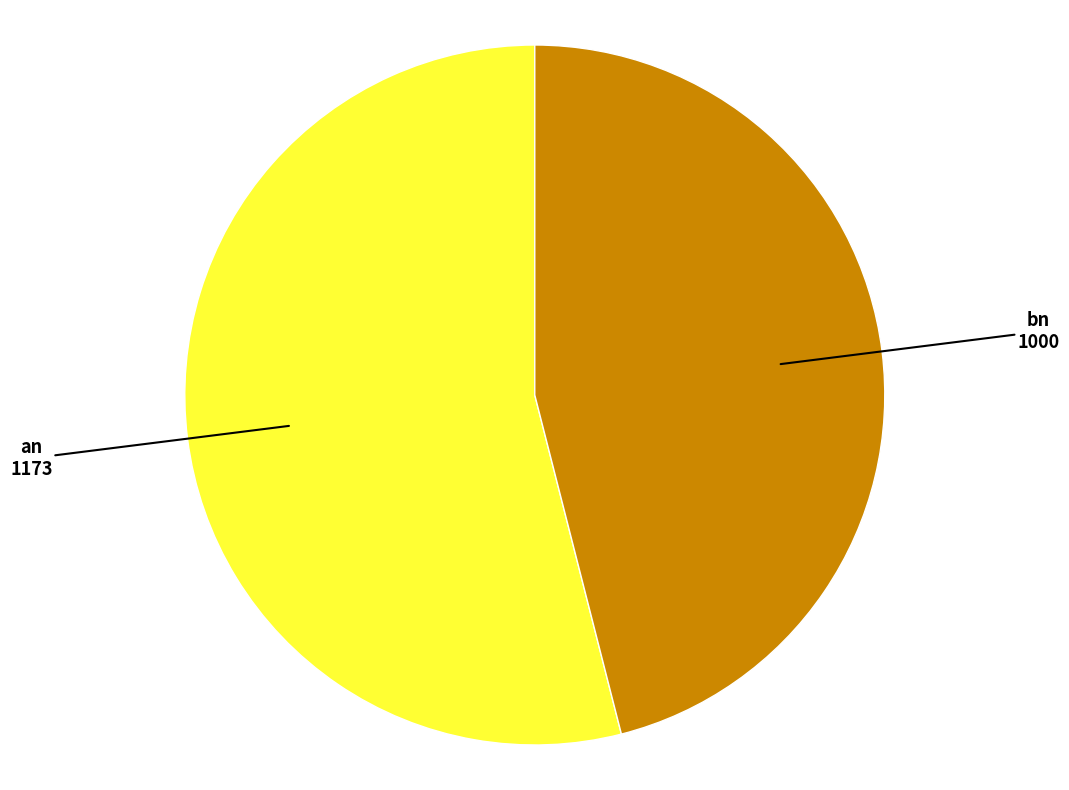

Which slice represents more than half of the pie?

an